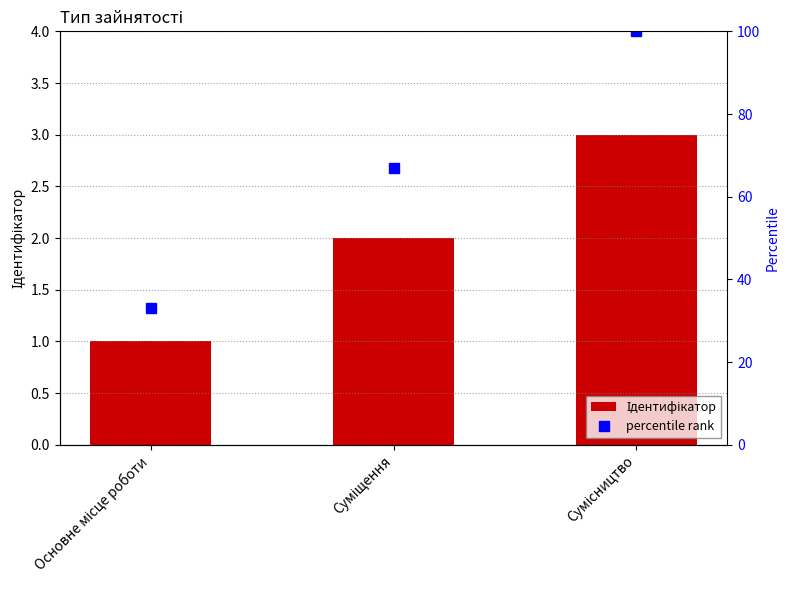

Are the bars horizontal?

No